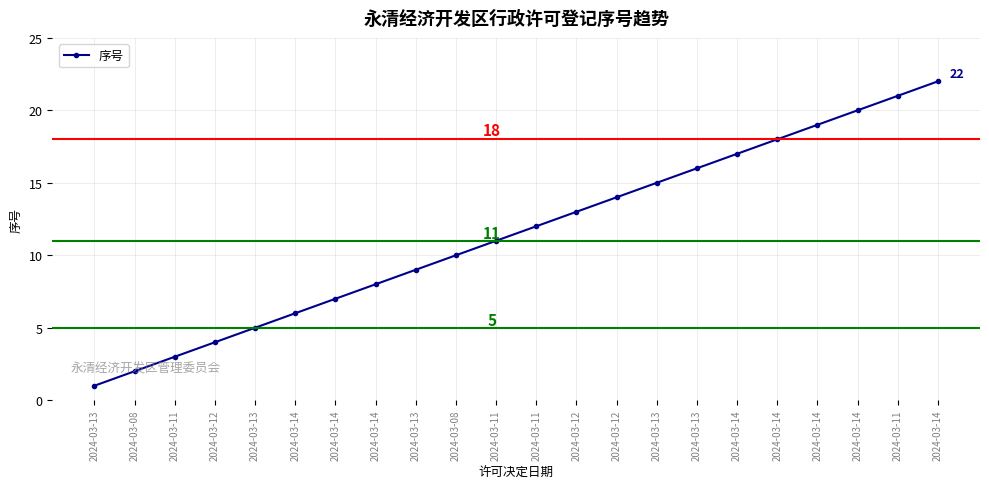

The chart shows a value of 20 at 2024-03-14. True or false?

True